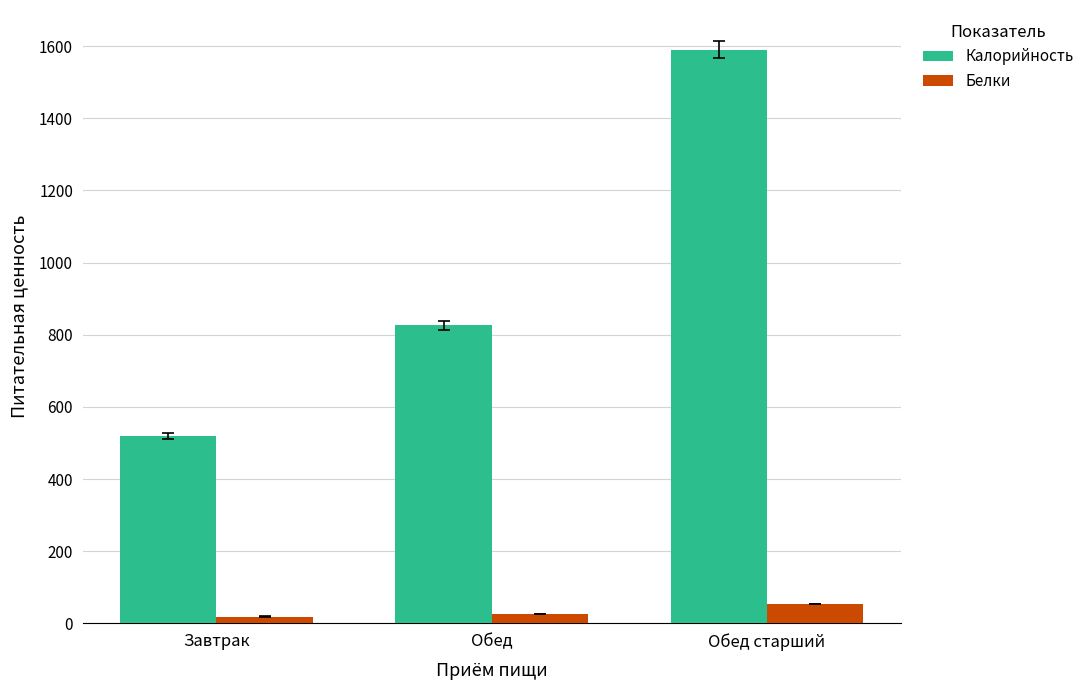

Reading left to right, what are all the values shown in this chart?

Калорийность: Завтрак=519.0	Обед=826.0	Обед старший=1590.0
Белки: Завтрак=19.1	Обед=26.2	Обед старший=53.5